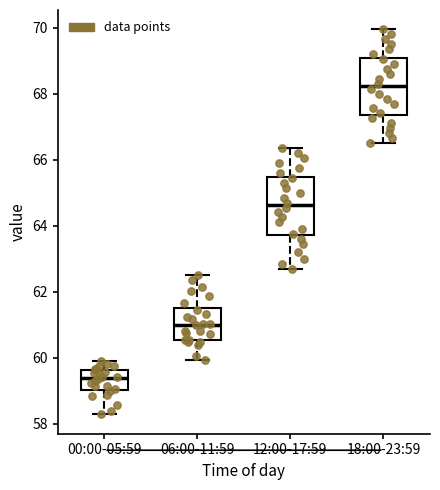

Where does the median line of the box for 18:00-23:59 sit on the y-axis? The values are not printed on the chart, so give them approximately, as read against the axis.

68.2